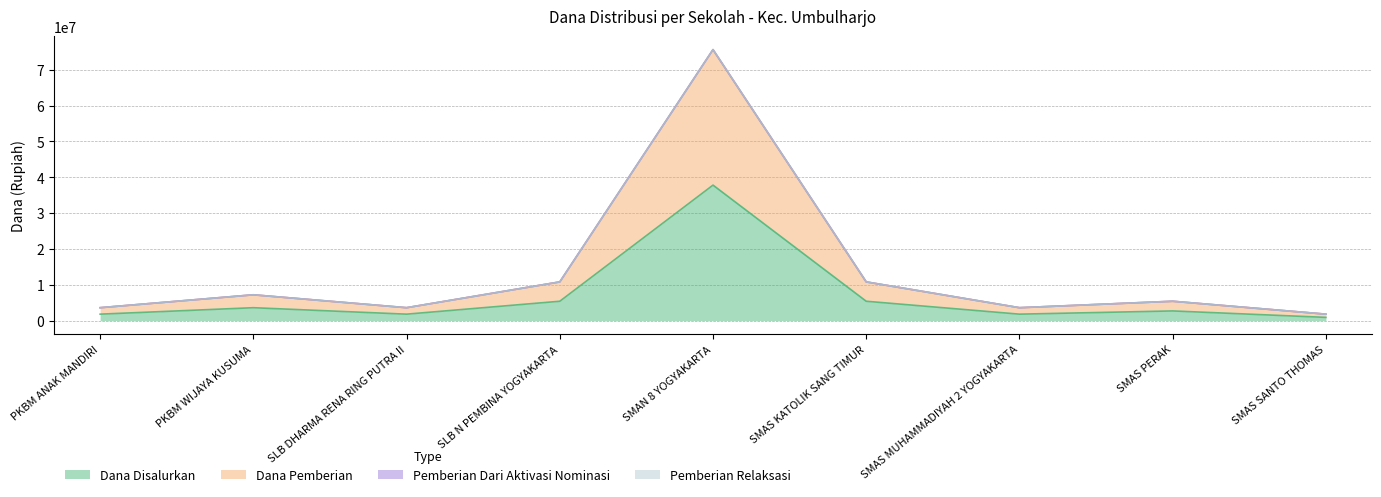

Does the chart display data point markers on the line(s)?

No